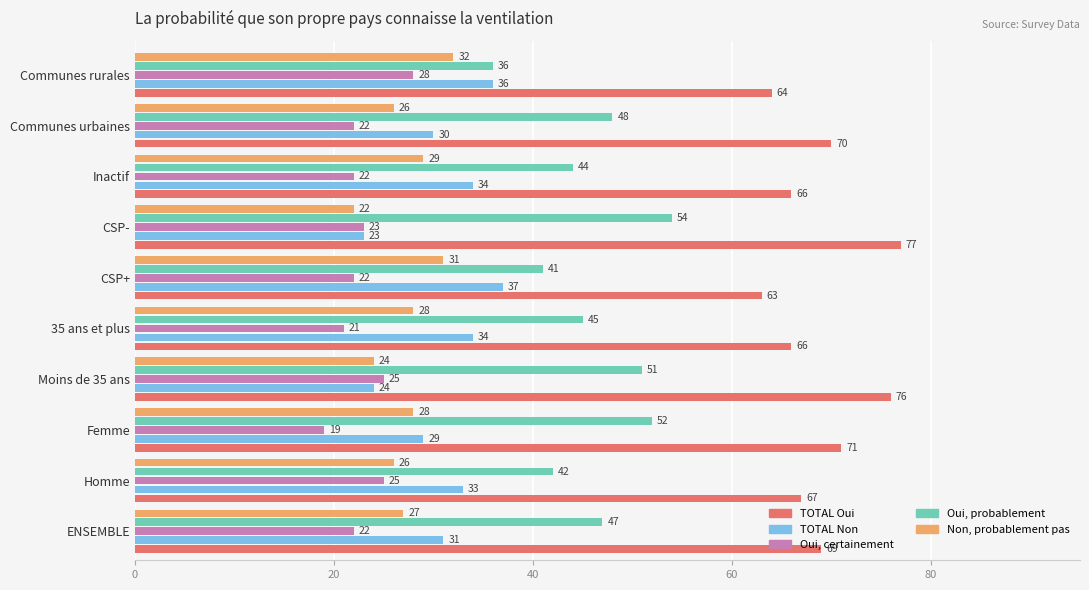

At which label is TOTAL Non closest to 30?

Communes urbaines